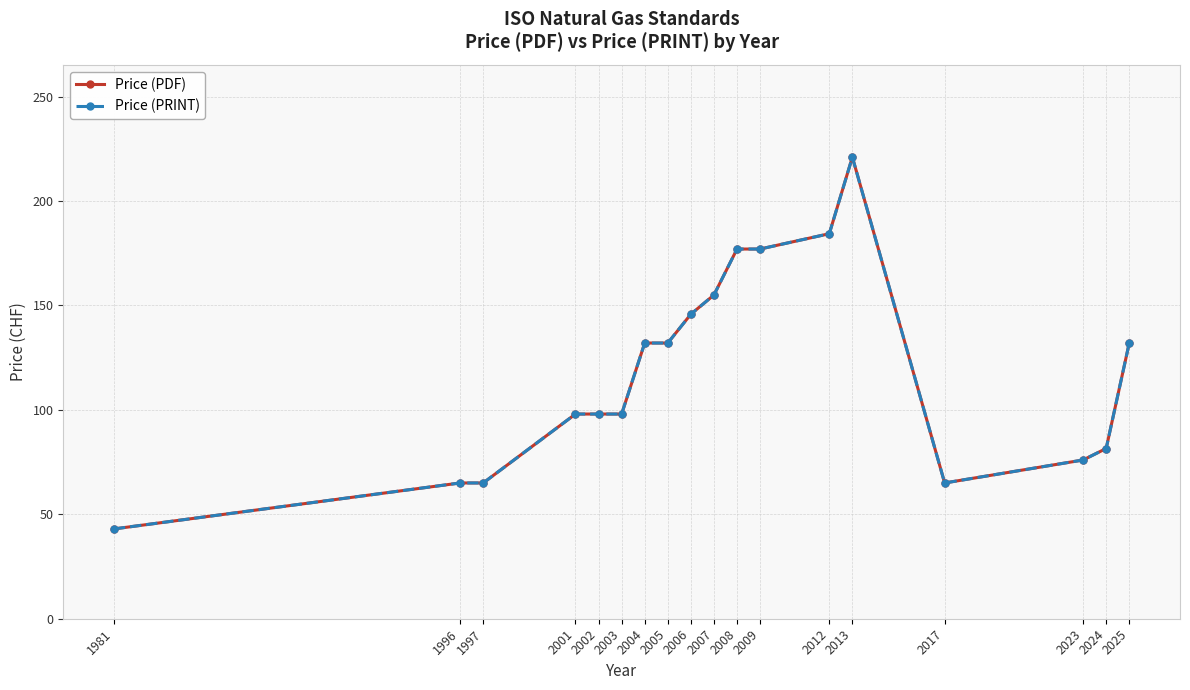

The Price (PDF) series shows 177.0 at 2008. True or false?

True